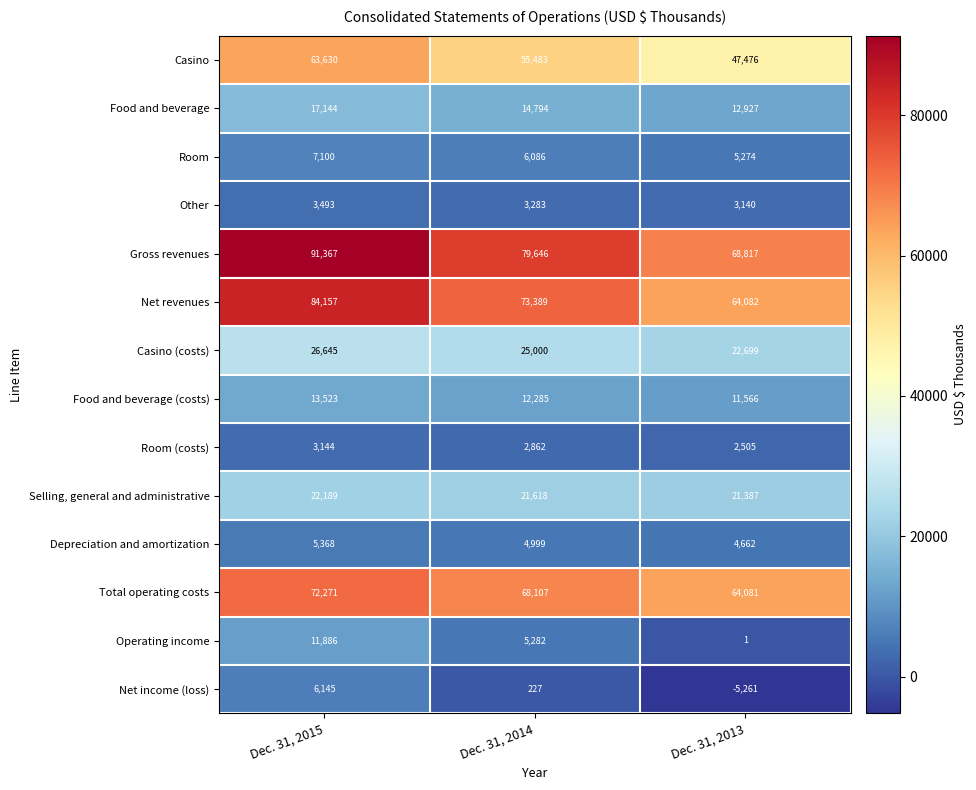

What is the total value across all series at Dec. 31, 2015?

428062